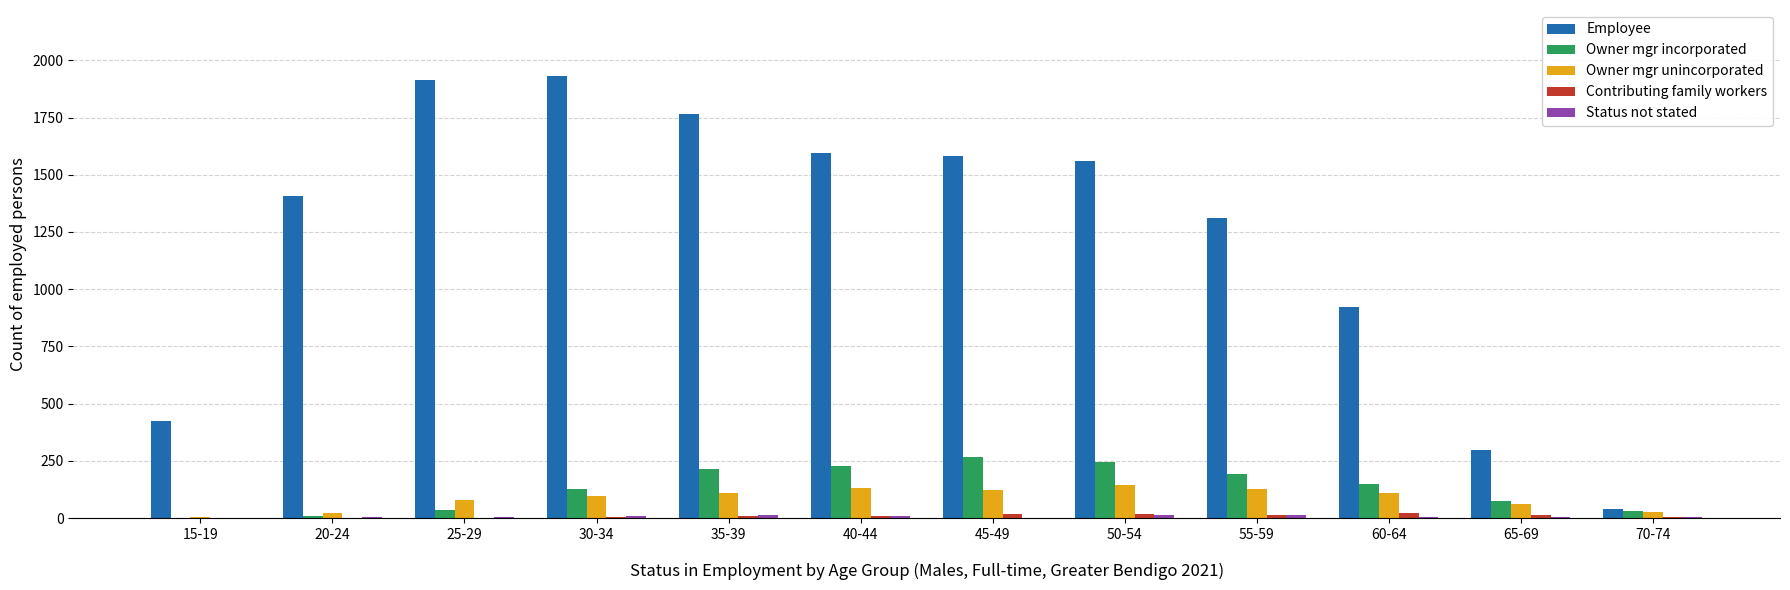

Which series has the largest range (max minus min)?

Employee